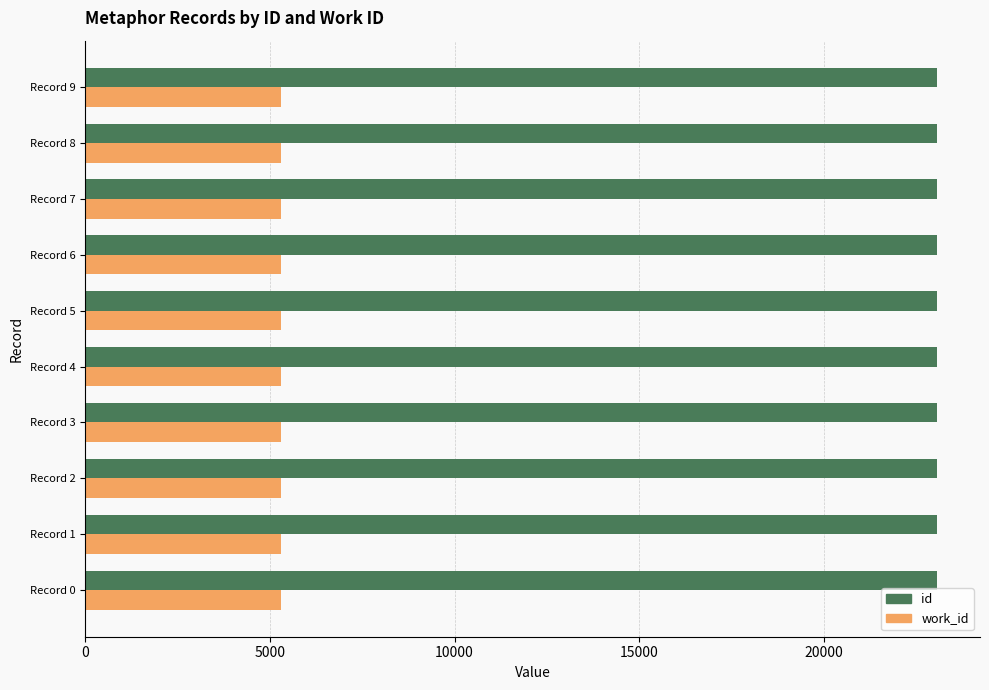

Which series has the largest total across all categories?

id